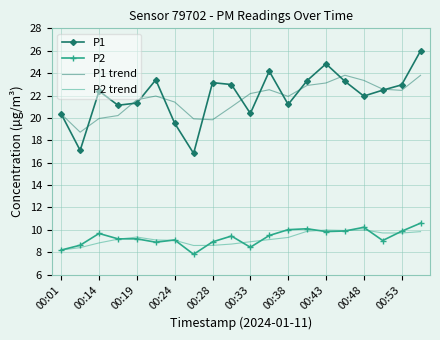

Which series has the widest spread of values?

P1